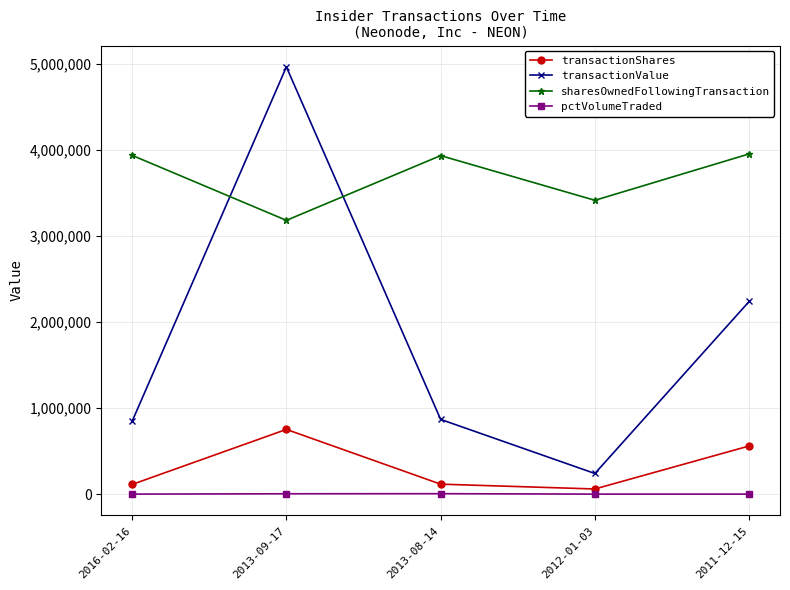

What are all the series names shown in the legend?

transactionShares, transactionValue, sharesOwnedFollowingTransaction, pctVolumeTraded